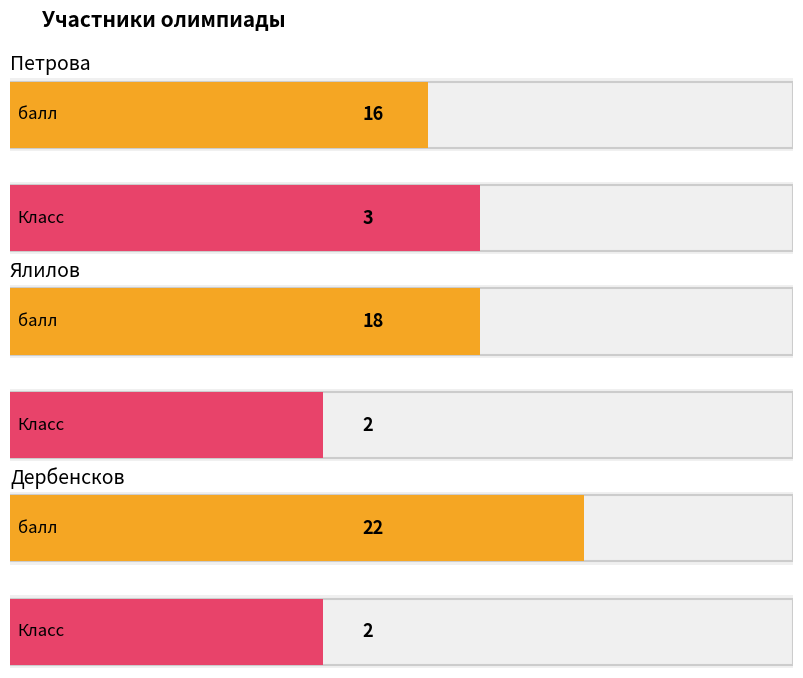

How many bars are there in each group?

2